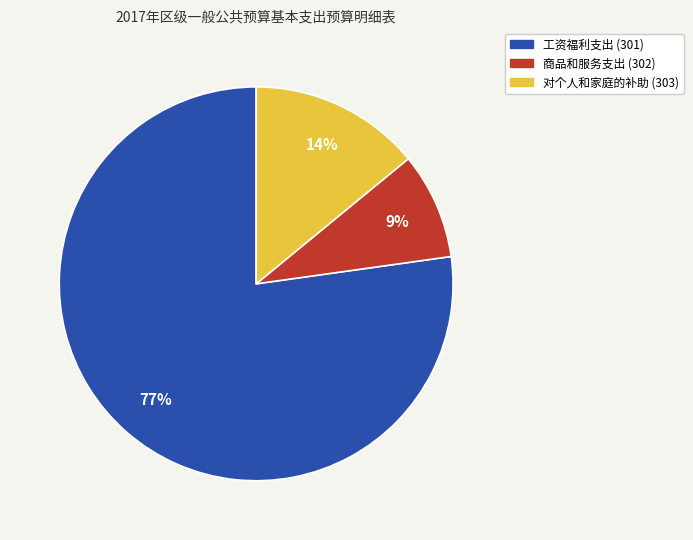

To the nearest percent, what is the difference between the largest and smallest slice percentages?

68%